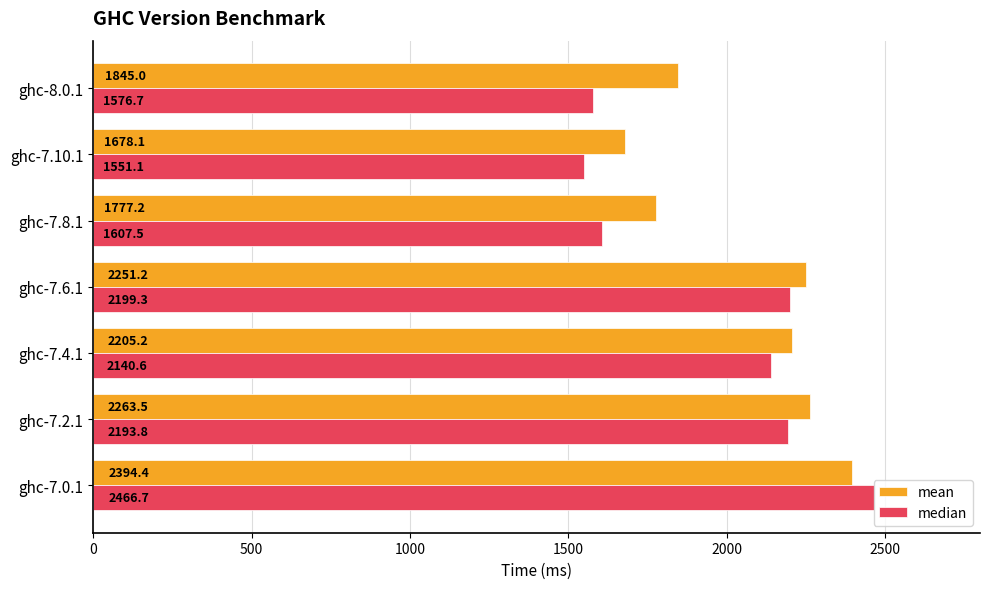

Is it true that mean equals 3022.6 at ghc-7.2.1?

False